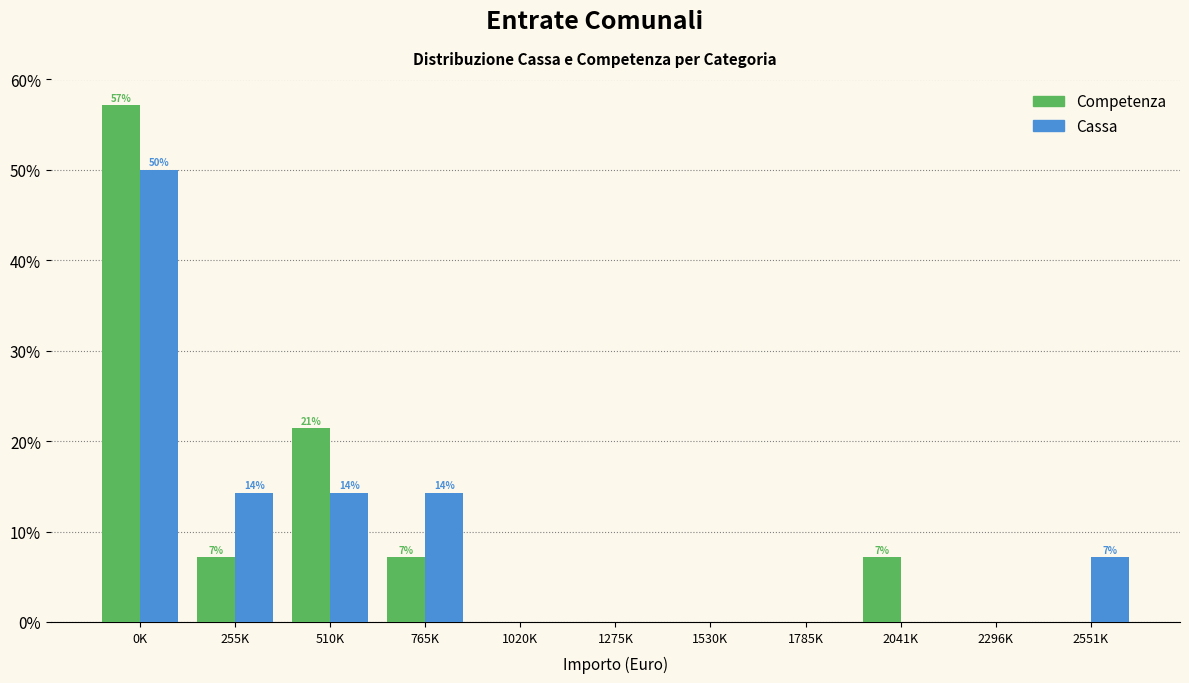

Reading left to right, extract all data points from this chart.

Competenza: 0K=57.1	255K=7.1	510K=21.4	765K=7.1	1020K=0.0	1275K=0.0	1530K=0.0	1785K=0.0	2041K=7.1	2296K=0.0	2551K=0.0
Cassa: 0K=50.0	255K=14.3	510K=14.3	765K=14.3	1020K=0.0	1275K=0.0	1530K=0.0	1785K=0.0	2041K=0.0	2296K=0.0	2551K=7.1